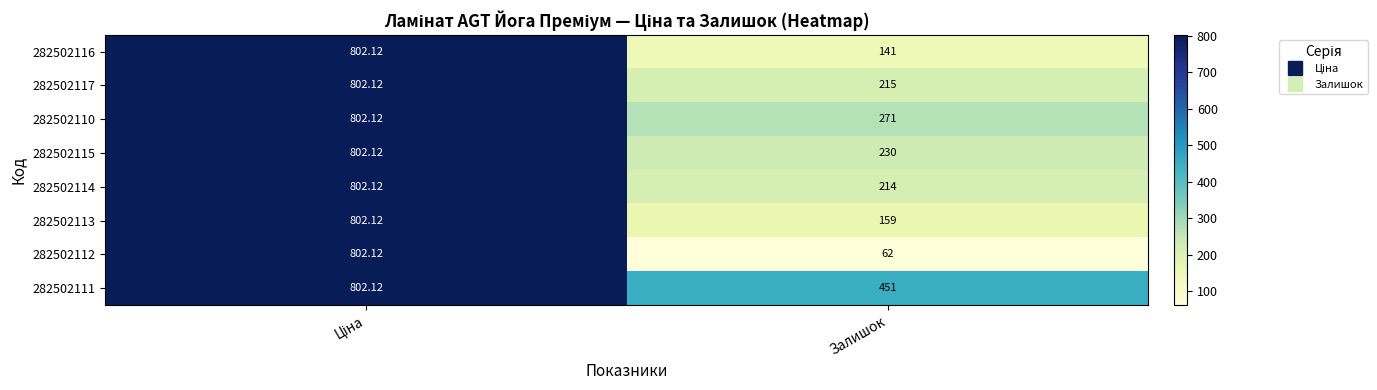

At which label is 282502114 closest to 508?

Залишок